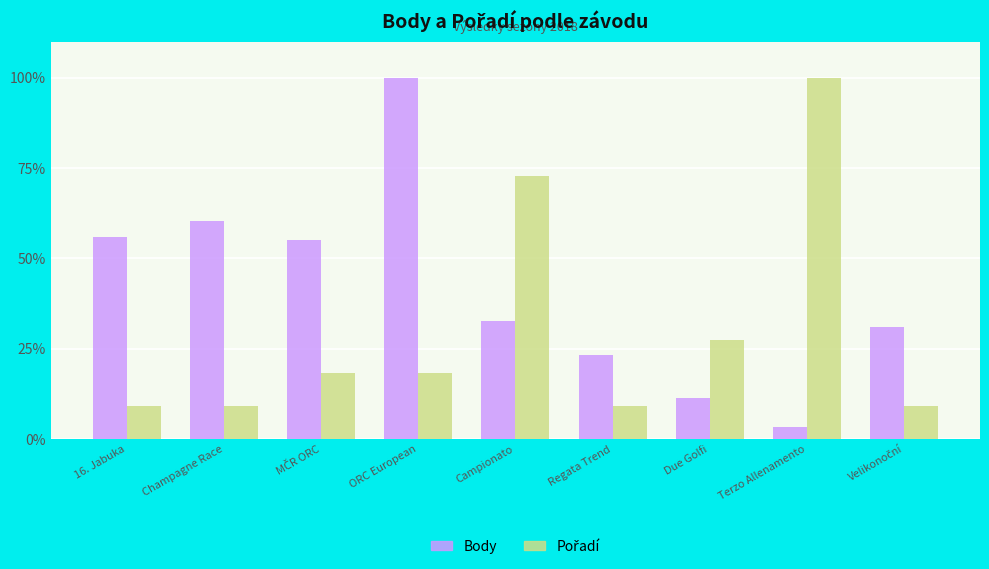

At which category is the sum across all series the highest?

ORC European